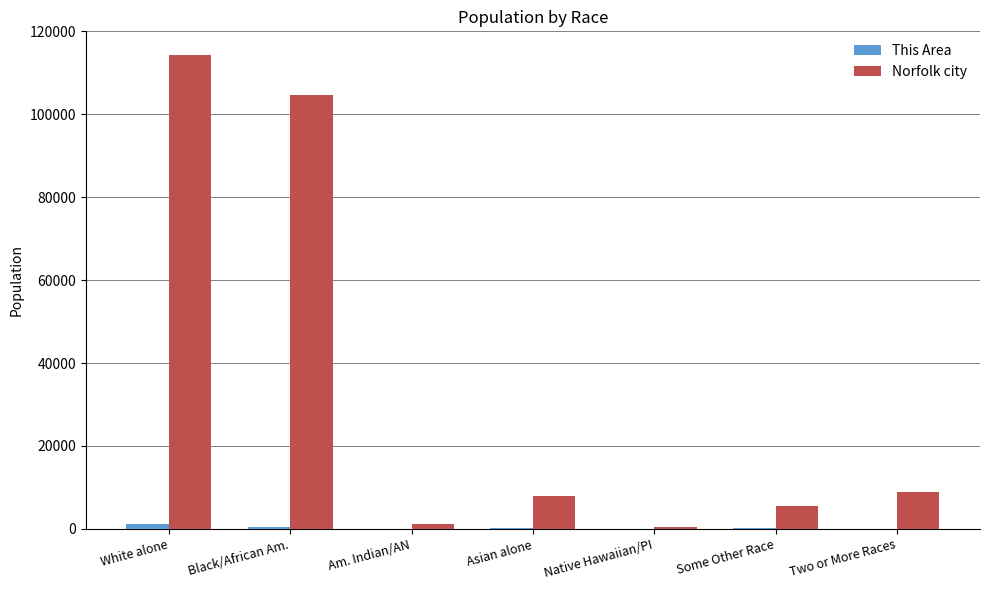

Between White alone and Asian alone, which series saw the biggest shift?

Norfolk city